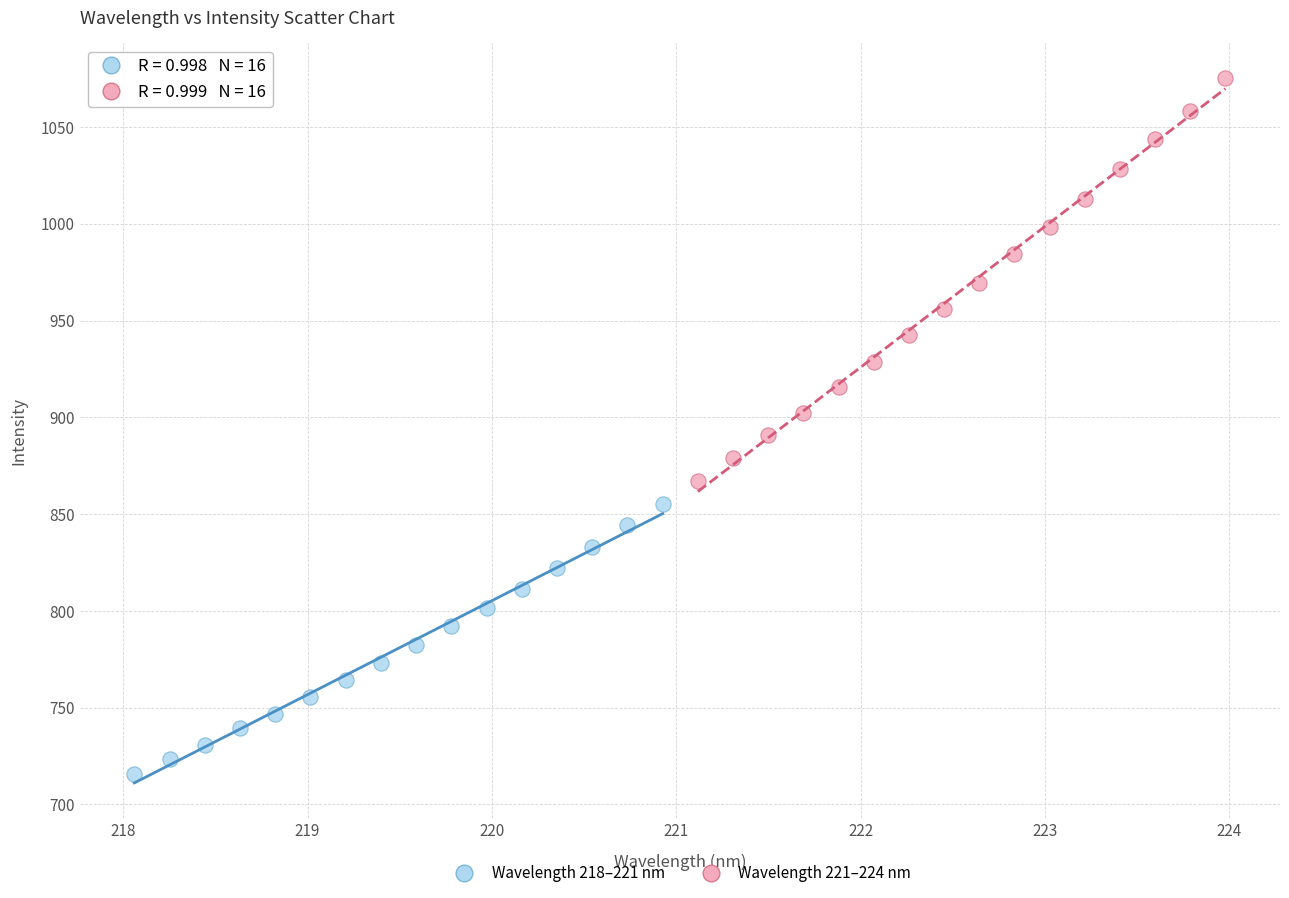

Which series has the widest spread of Y values?

Wavelength 221–224 nm